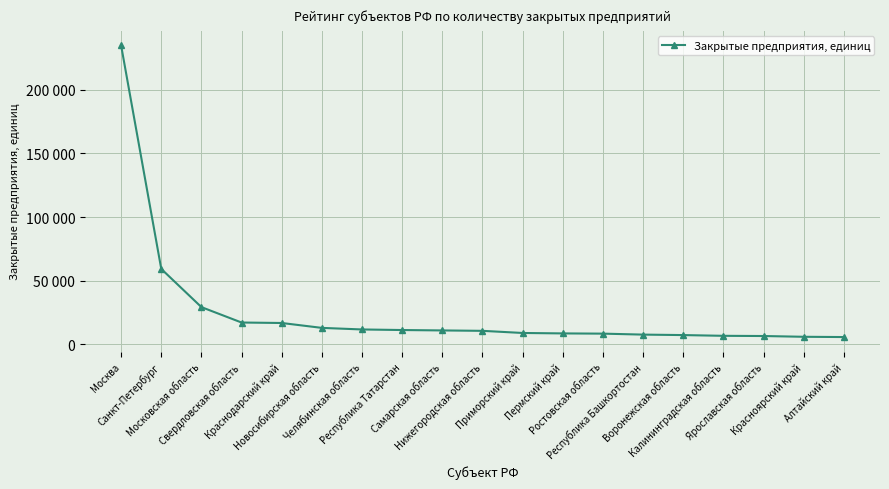

Does the chart have visible grid lines?

Yes